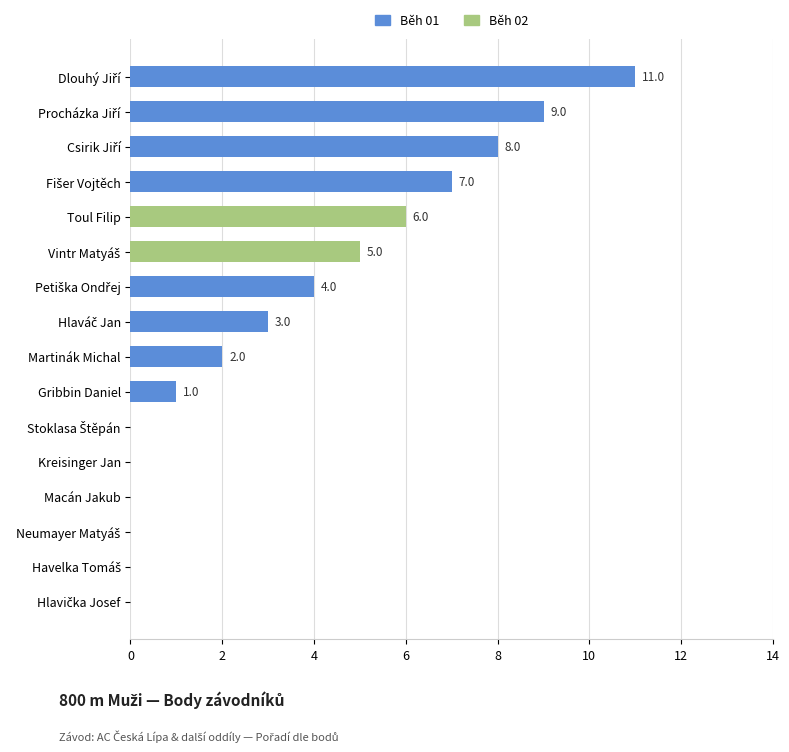

What is the greatest value displayed?

11